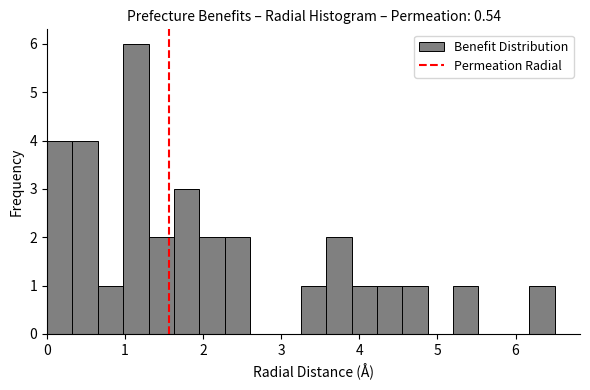

Around what value on the x-axis is the tallest bar? Give the approximate position of its centre, as read against the axis.

1.1